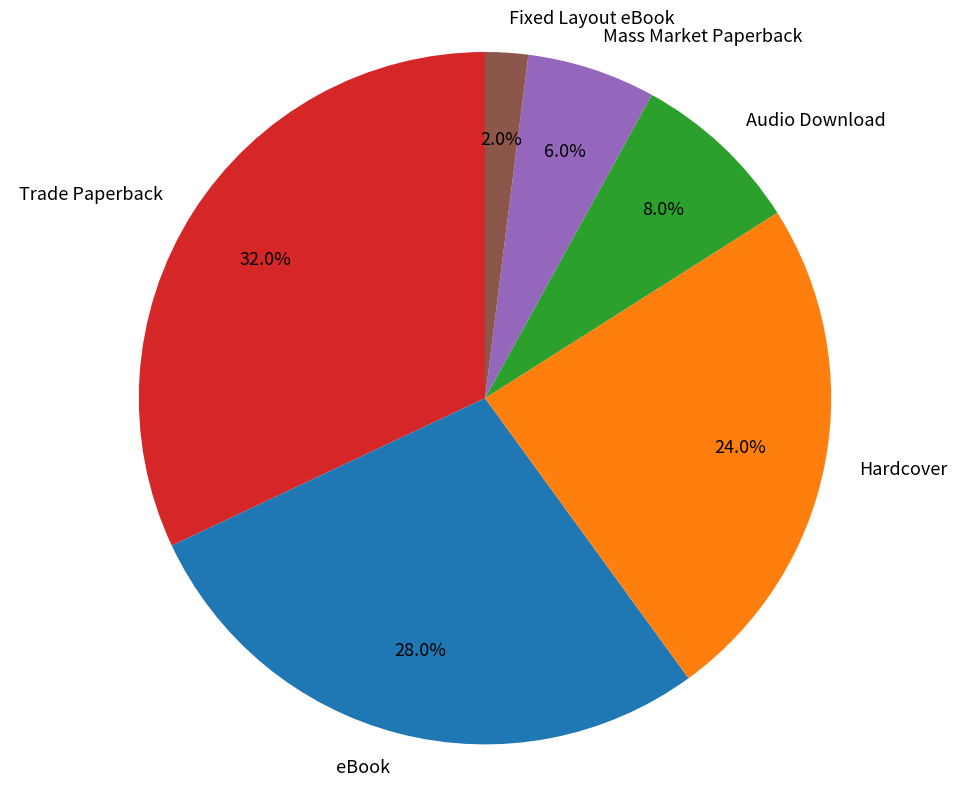

To the nearest percent, what percentage of the pie is eBook?

28%